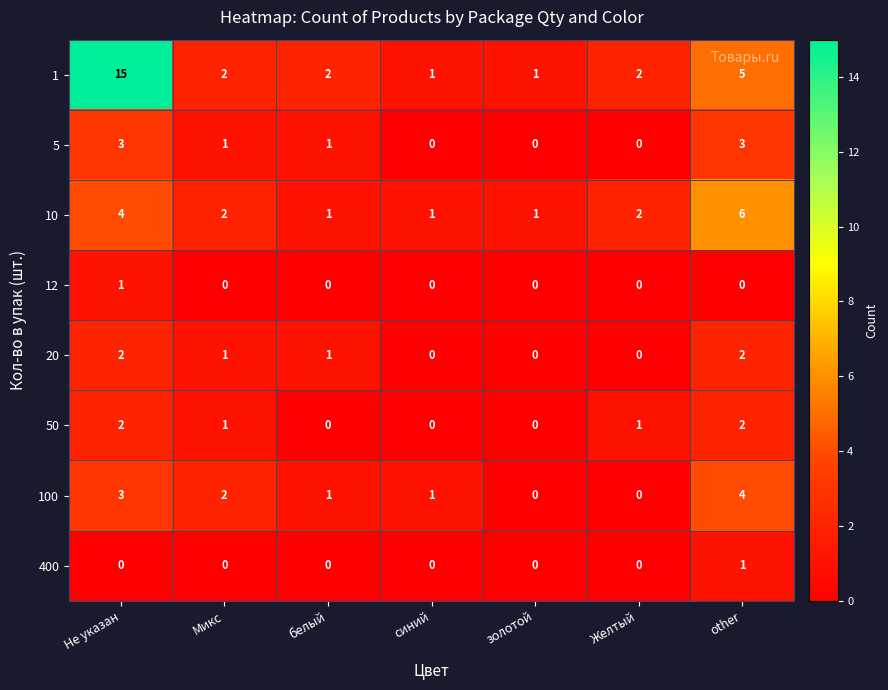

Which label corresponds to the largest value in the chart?

Не указан